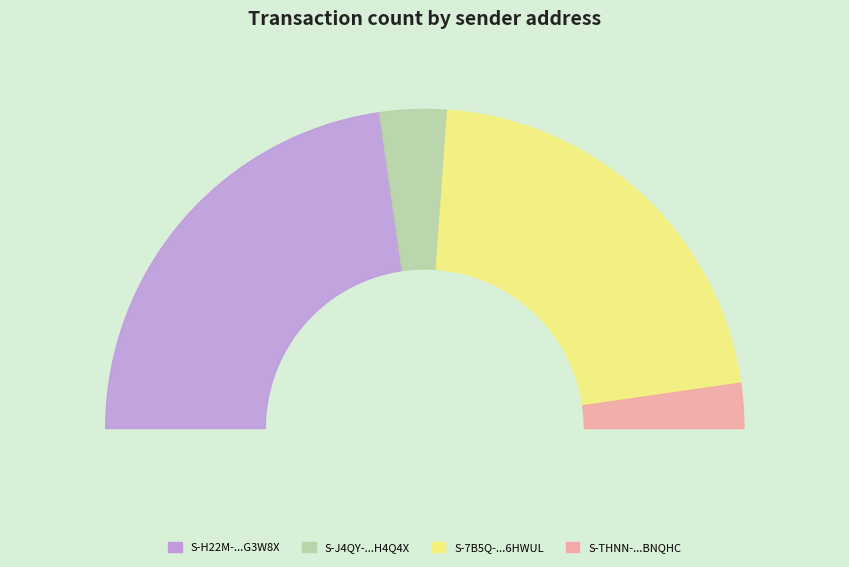

What is the largest slice in the pie chart?

S-H22M-GQCY-MM5D-G3W8X